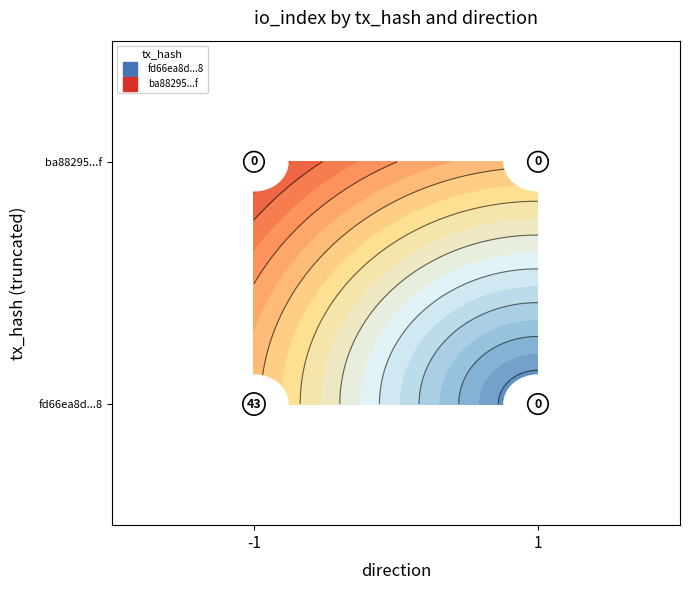

What is the average value of the fd66ea8d843960e47072d5f10e8ad58f09c6ae8 series?

22